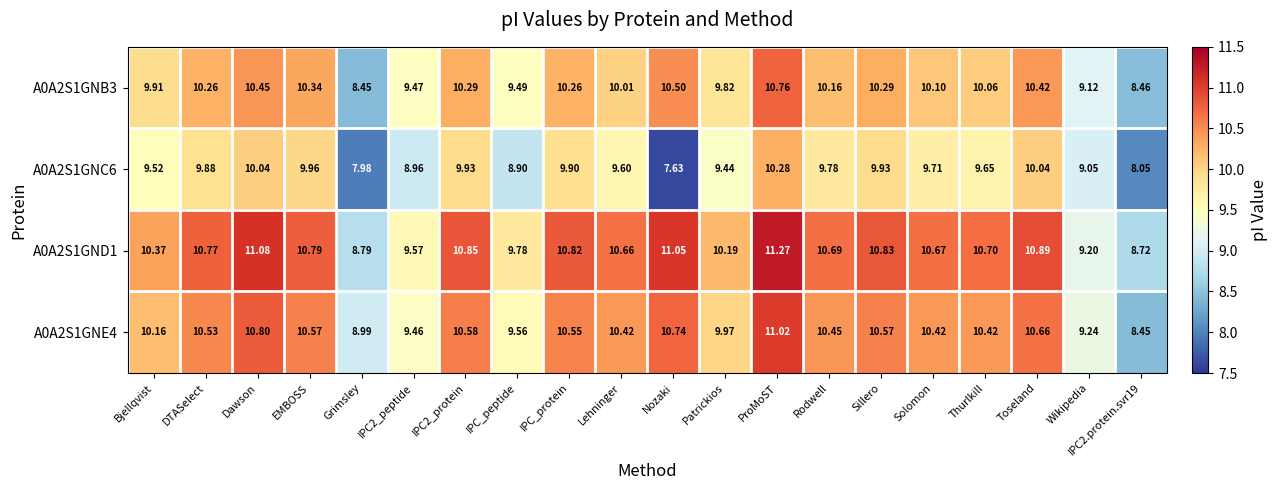

At which label does A0A2S1GNB3 reach its peak?

ProMoST